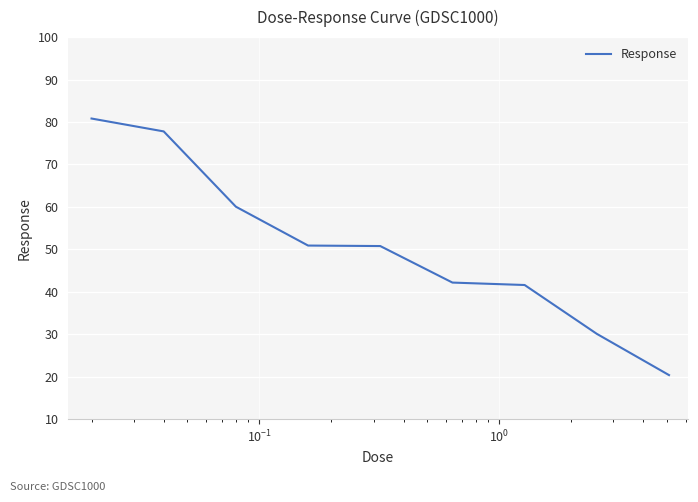

What is the smallest value displayed?

20.4